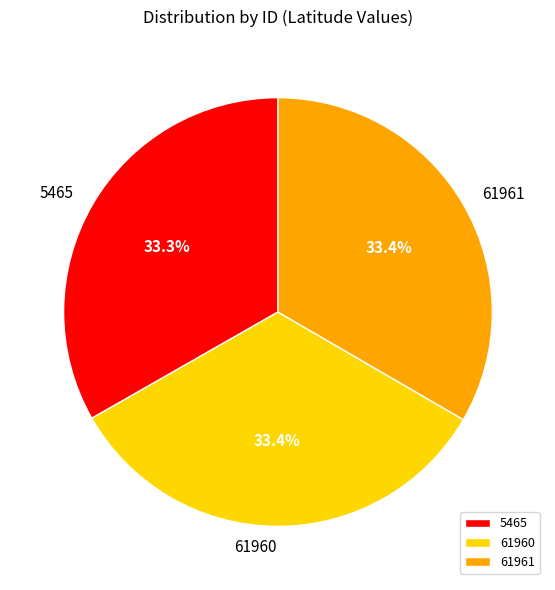

Combined, what portion of the pie is 61961 and 5465?

66.6%